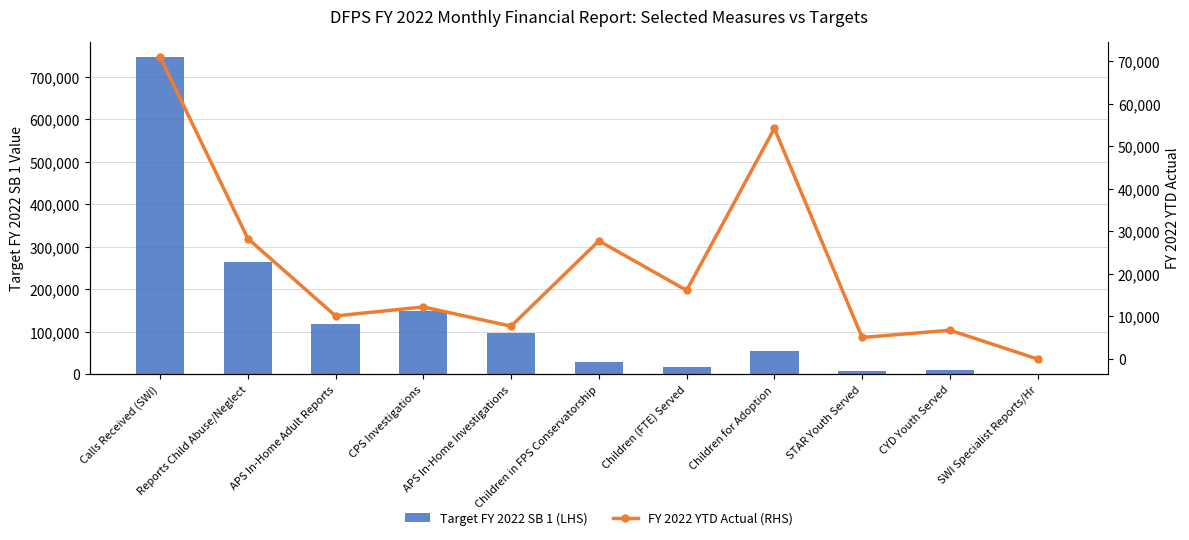

Which has a higher value, APS In-Home Investigations or Calls Received (SWI)?

Calls Received (SWI)